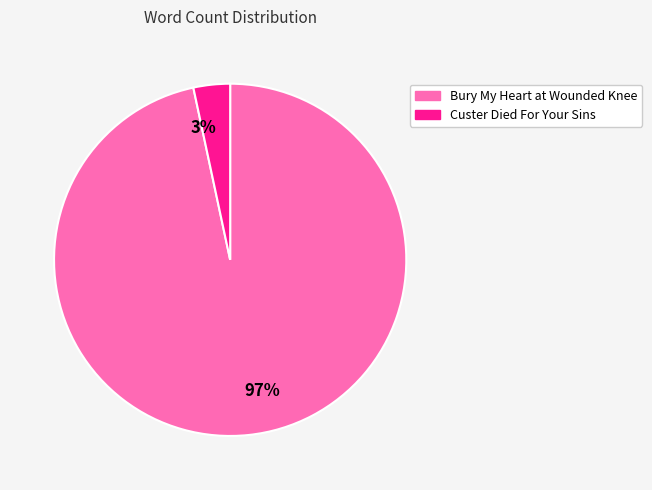

To the nearest percent, what is the average slice percentage?

50%